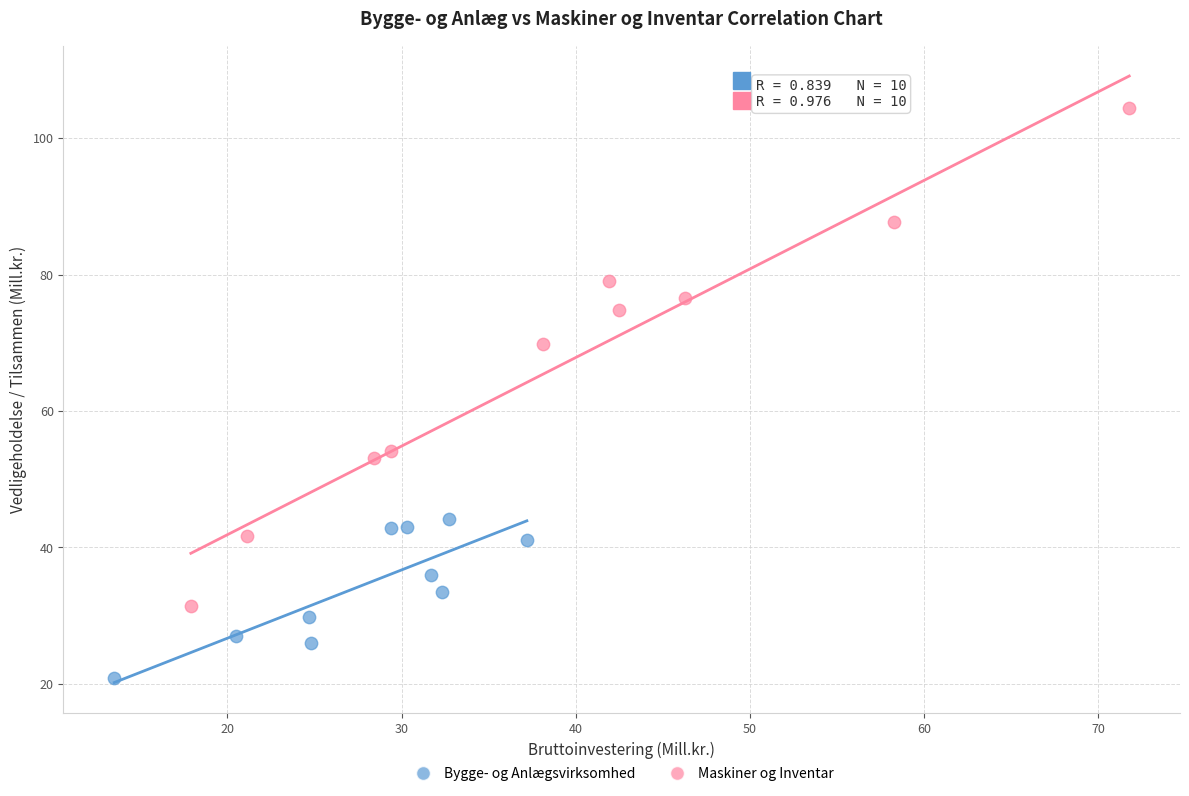

Which series reaches the maximum Y coordinate?

Maskiner og Inventar